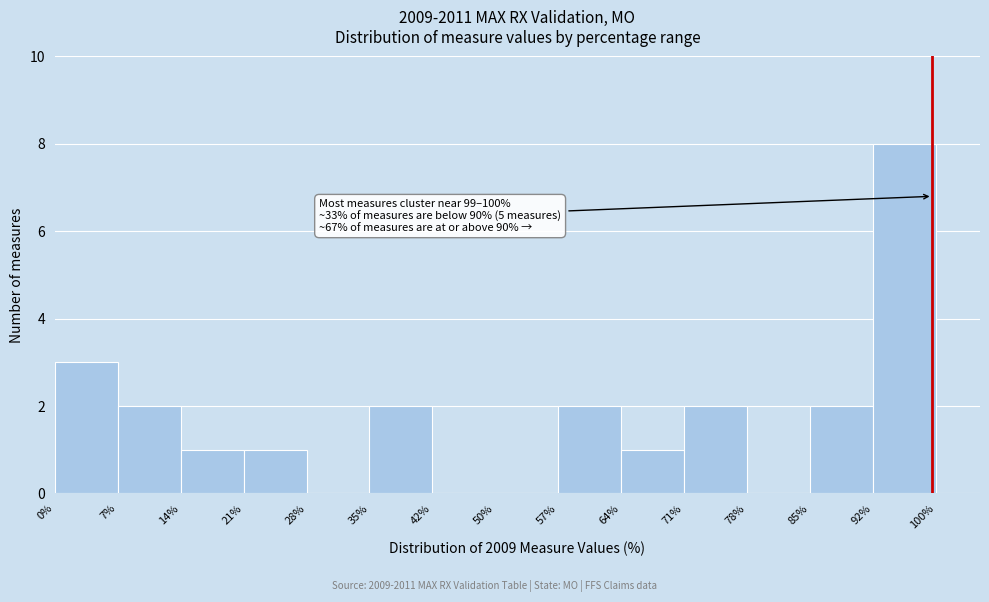

Over which range of the x-axis is the bar tallest?

92% to 100%